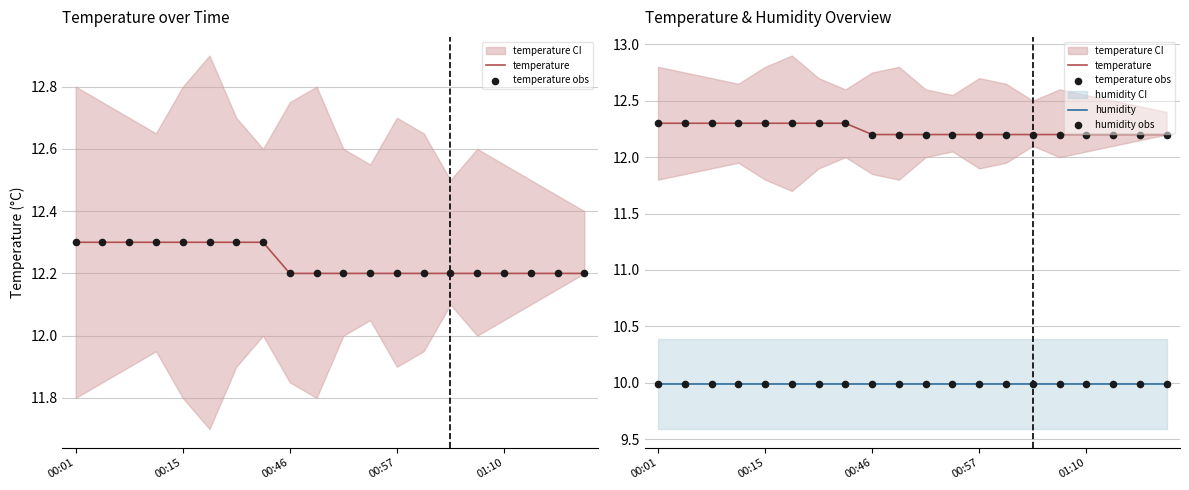

At which category is the sum across all series the highest?

00:01